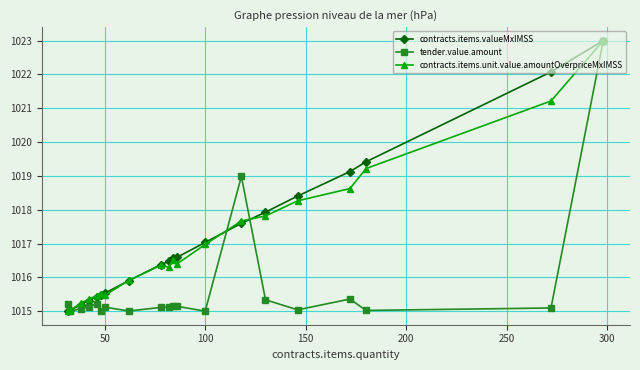

True or false: tender.value.amount has more than 1 points higher than both neighbors.

True